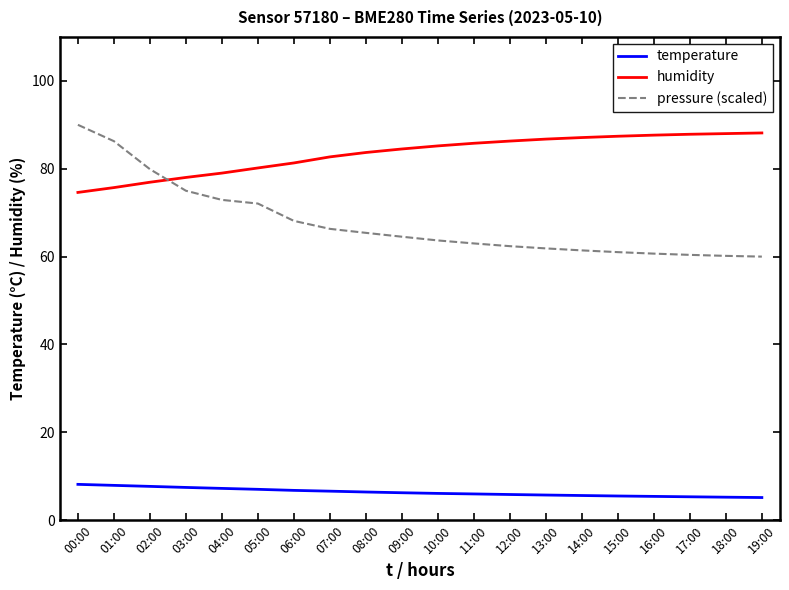

What is the difference between the maximum and minimum values in the humidity series?

13.5